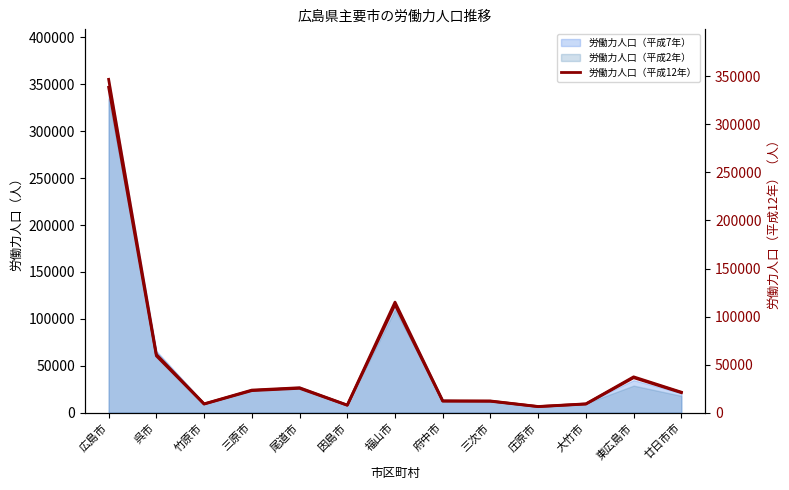

Where does the data first go above 21355?

広島市